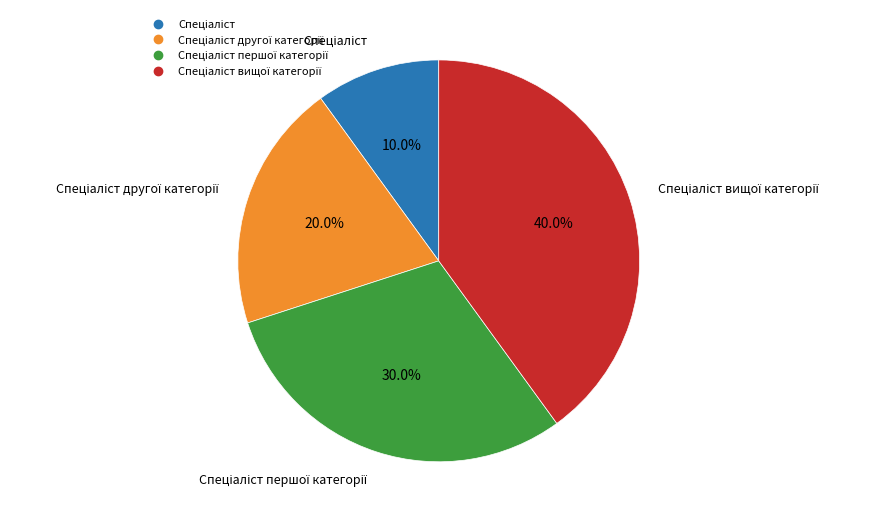

Is there any slice that represents more than half of the pie?

No